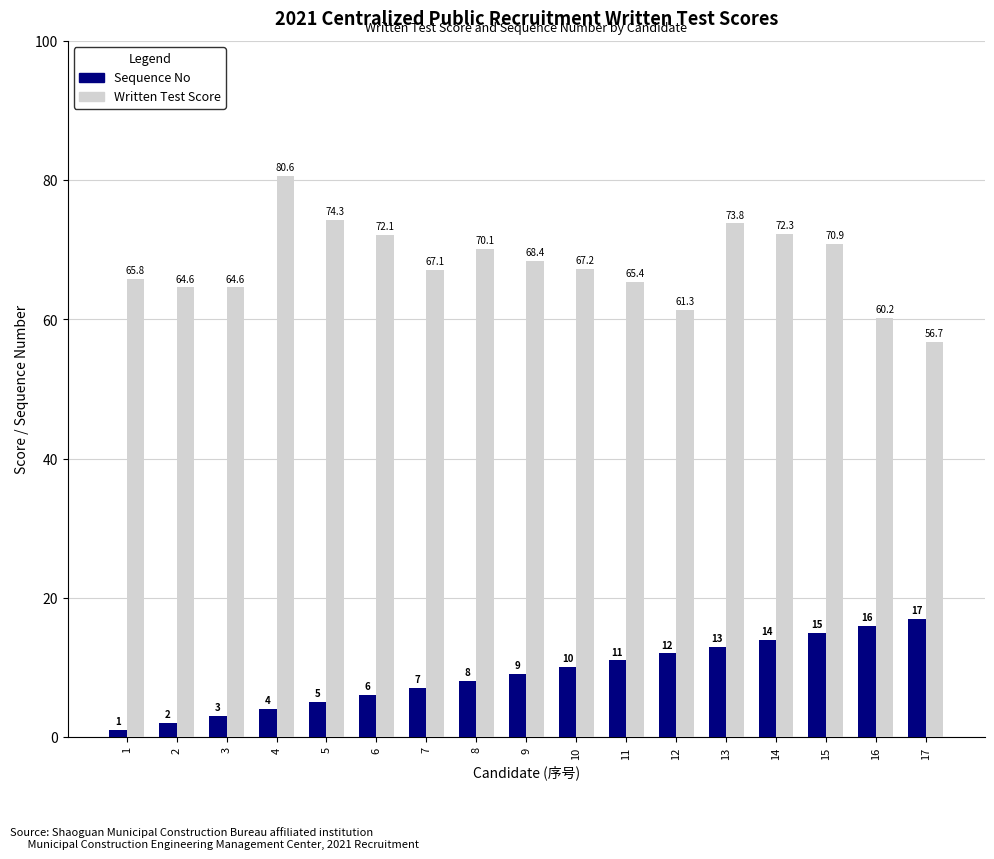

Reading left to right, extract all data points from this chart.

Sequence No: 1=1.0	2=2.0	3=3.0	4=4.0	5=5.0	6=6.0	7=7.0	8=8.0	9=9.0	10=10.0	11=11.0	12=12.0	13=13.0	14=14.0	15=15.0	16=16.0	17=17.0
Written Test Score: 1=65.8	2=64.6	3=64.6	4=80.6	5=74.3	6=72.1	7=67.1	8=70.1	9=68.4	10=67.2	11=65.4	12=61.3	13=73.8	14=72.3	15=70.9	16=60.2	17=56.7